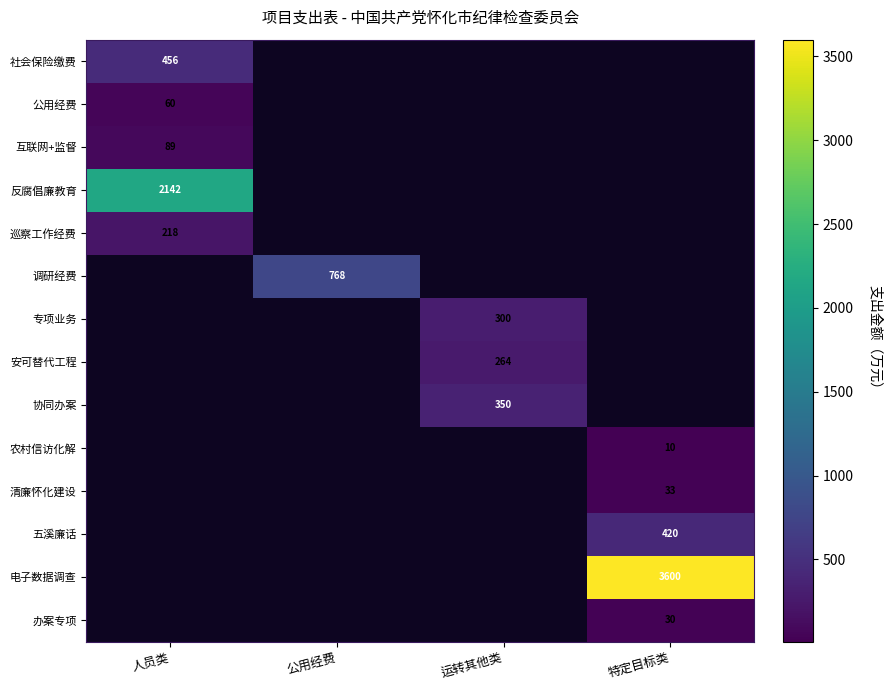

The value of 社会保险缴费 at 人员类 is 456. True or false?

True